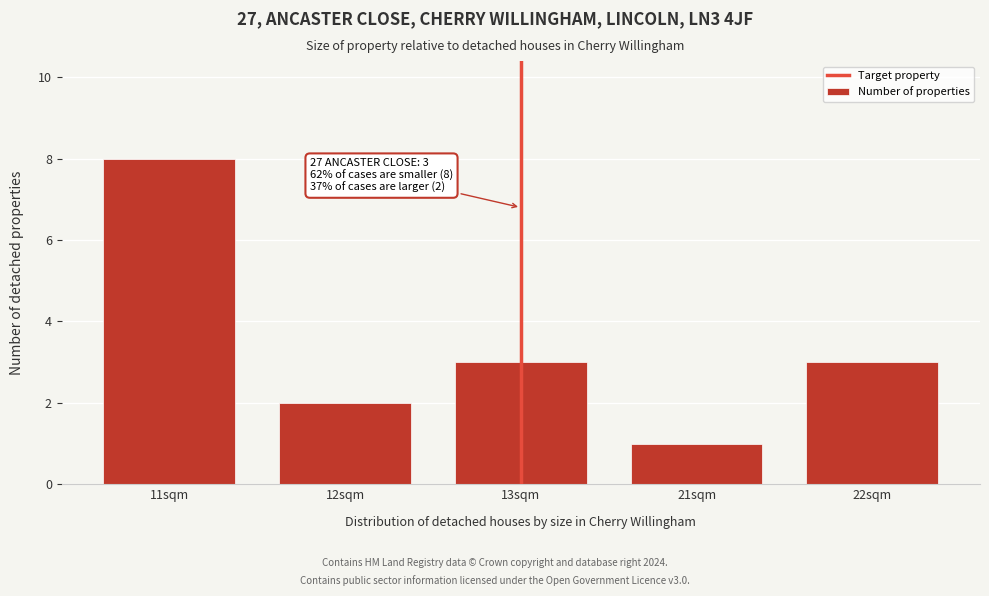

Reading left to right, what are all the values shown in this chart?

11sqm=8	12sqm=2	13sqm=3	21sqm=1	22sqm=3